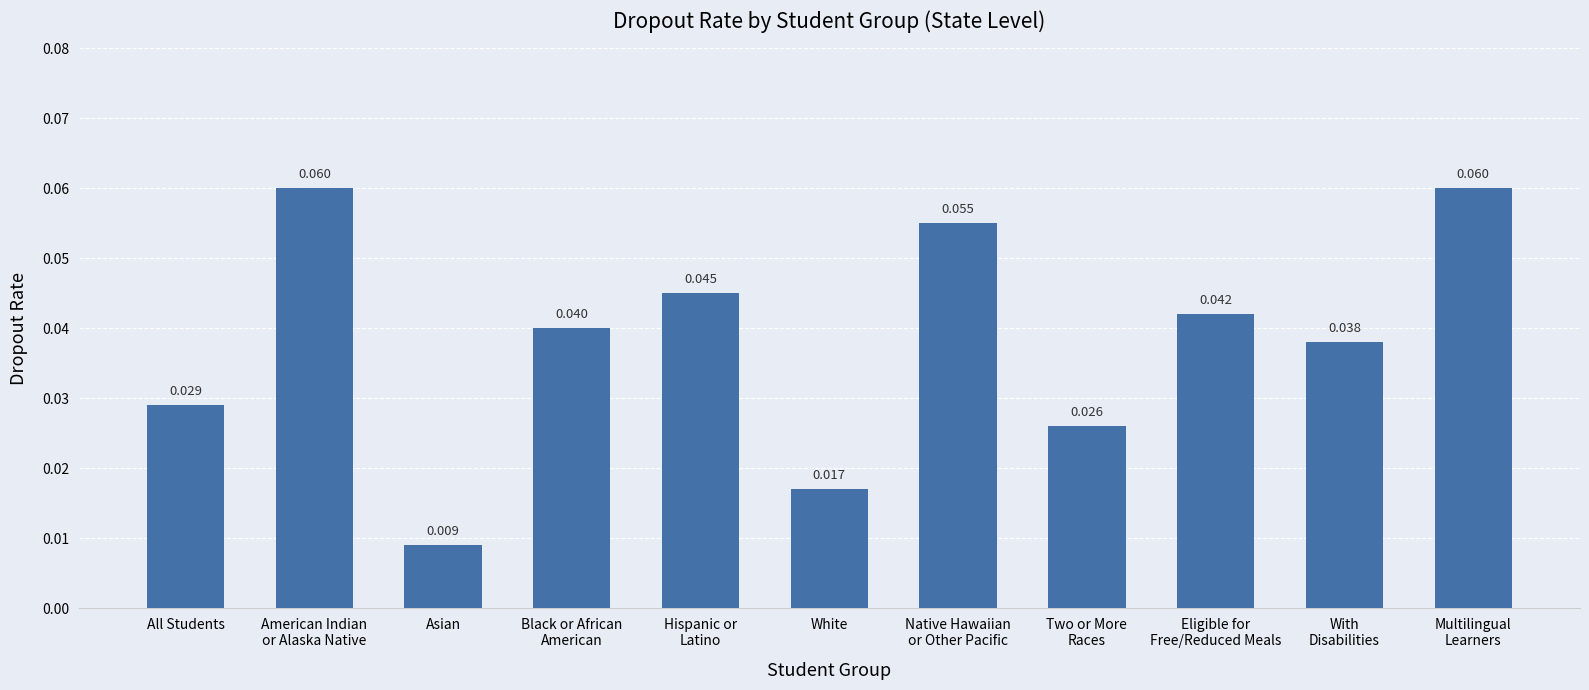

What is the sum of all values?

0.4